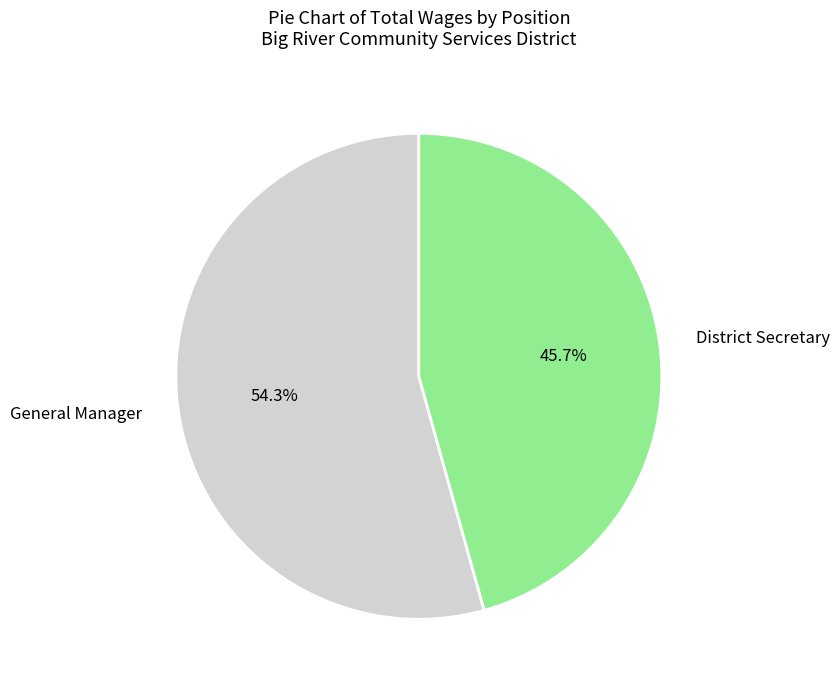

Is there a majority slice in this chart?

Yes